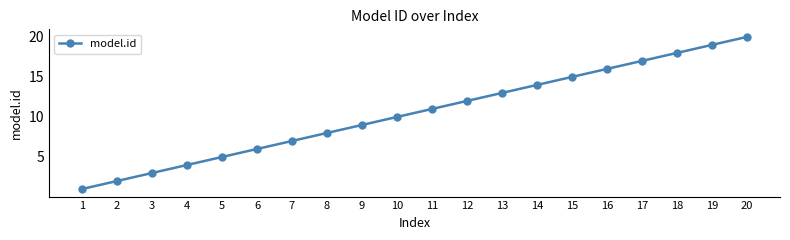

How many values are below 11?

10